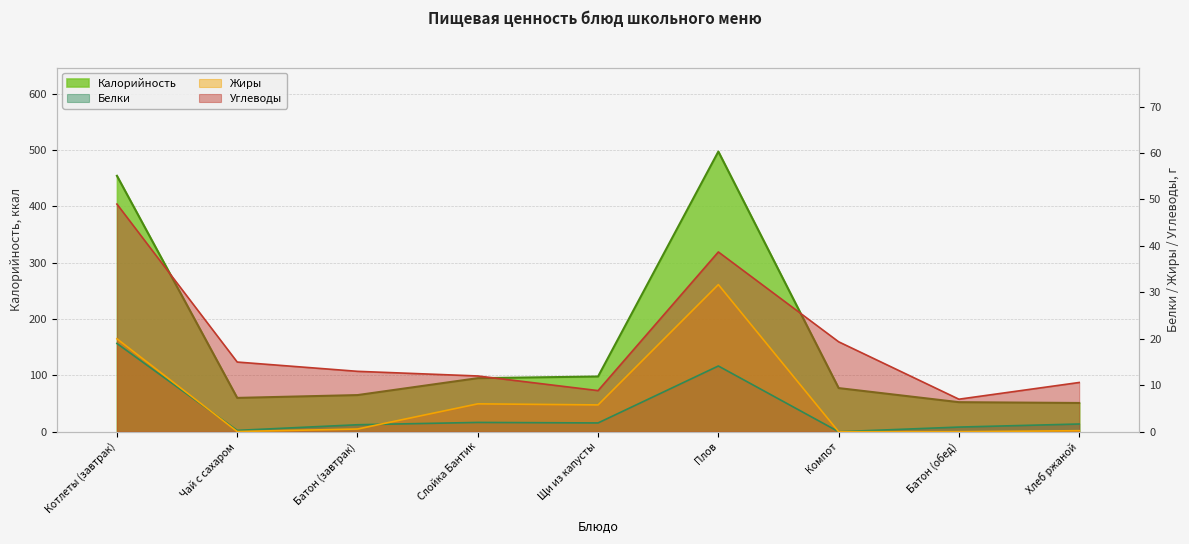

Which series has the largest total across all categories?

Калорийность